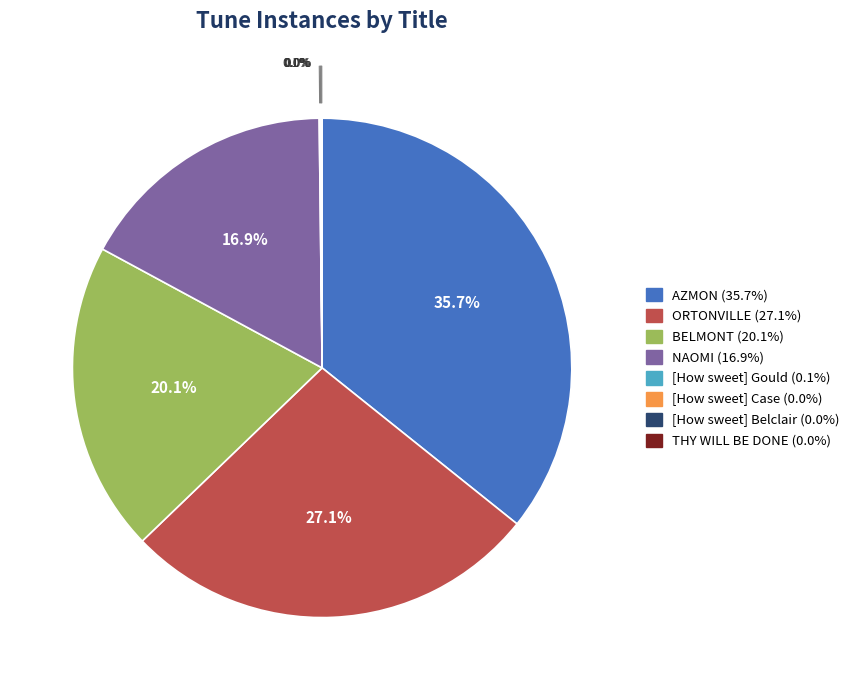

Which slice is the largest?

AZMON